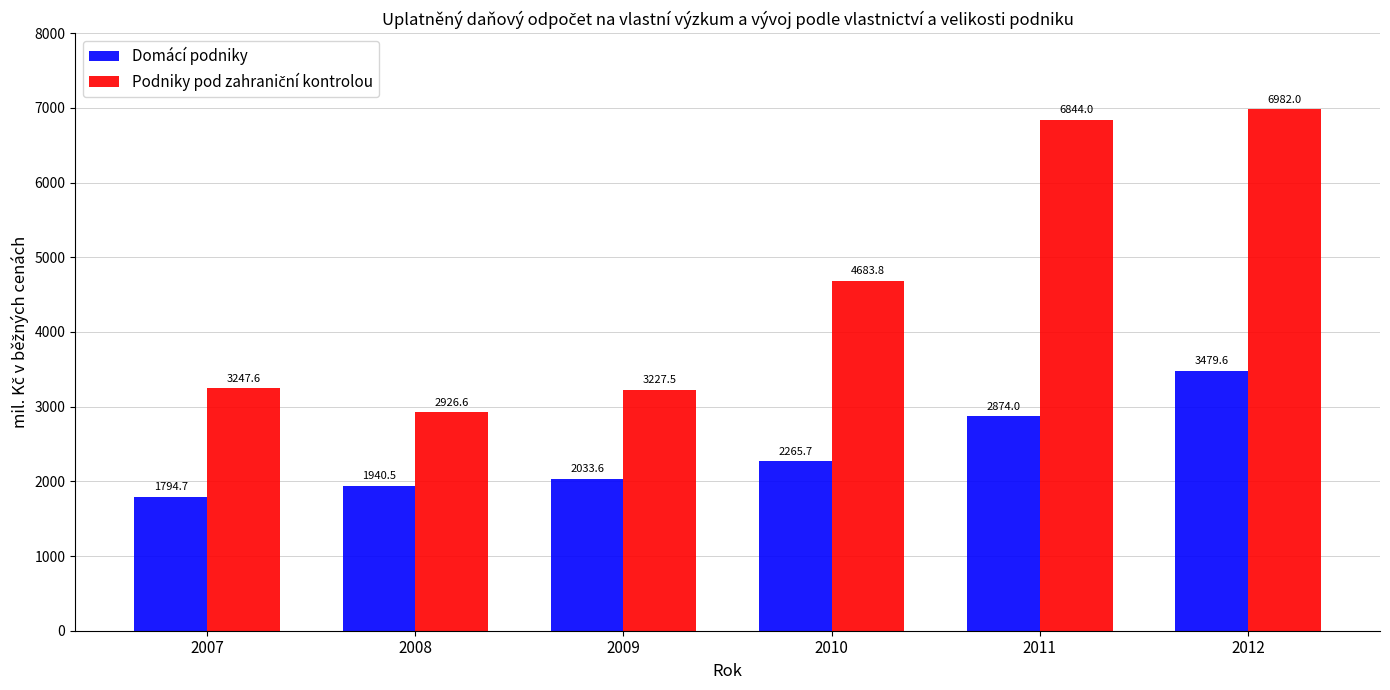

List the labels in order of Domácí podniky value, largest first.

2012, 2011, 2010, 2009, 2008, 2007